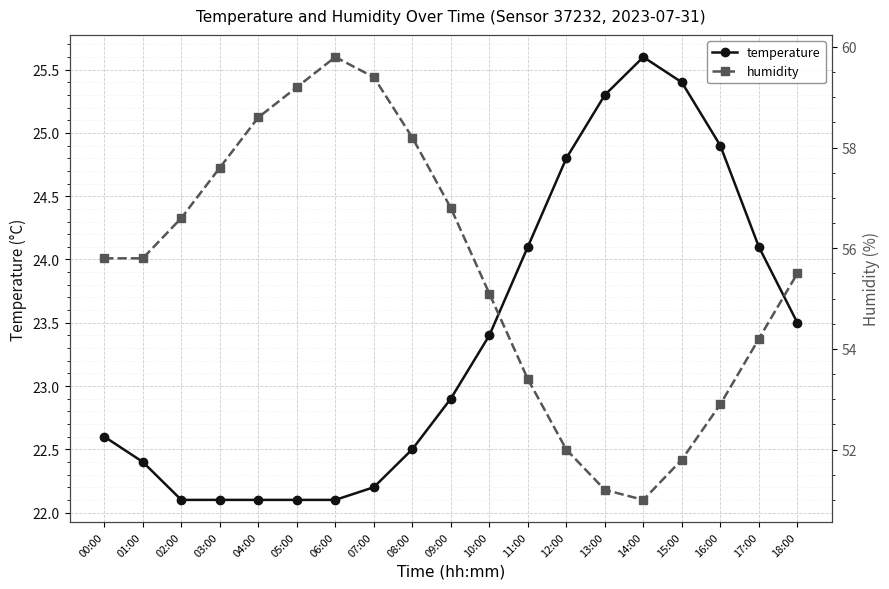

True or false: humidity has more than 0 points higher than both neighbors.

True